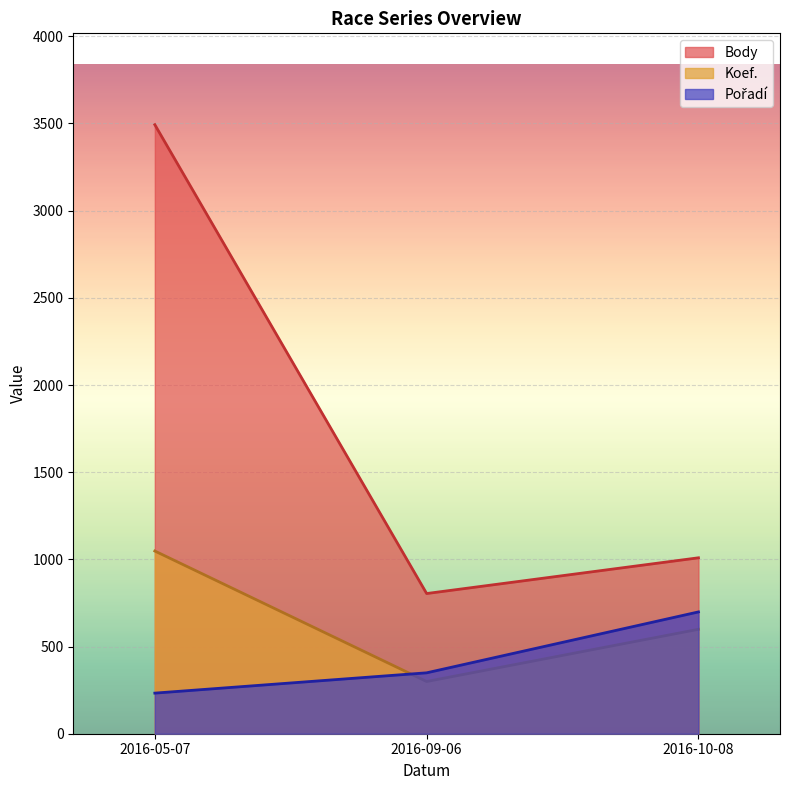

What is the minimum value for Pořadí?

232.9